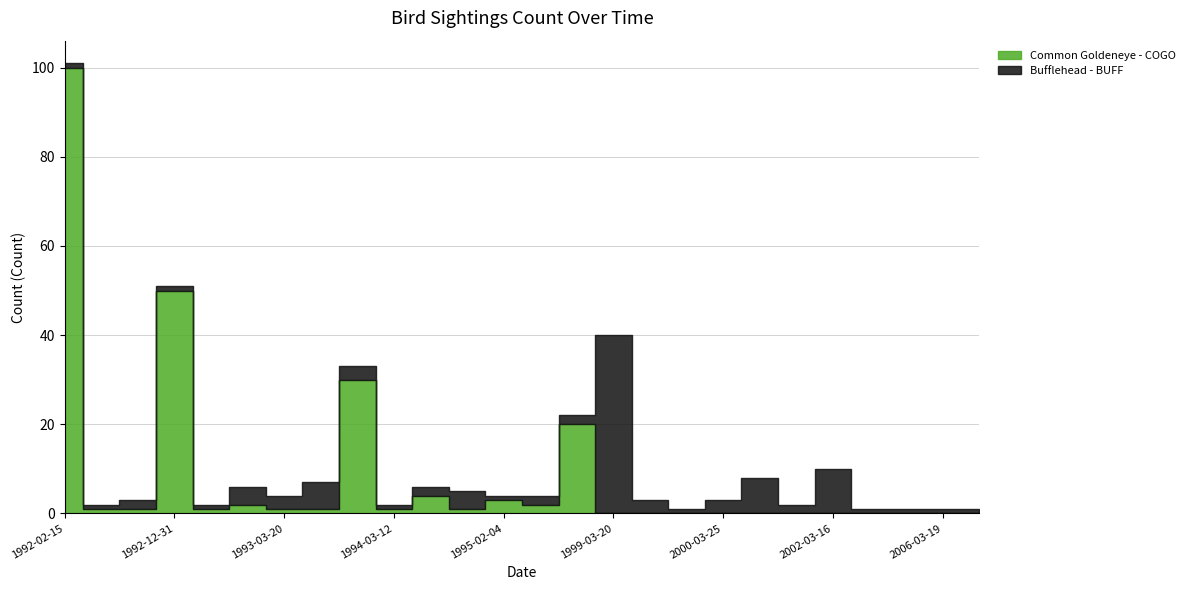

What is the difference between the maximum and minimum values in the Bufflehead - BUFF series?

39